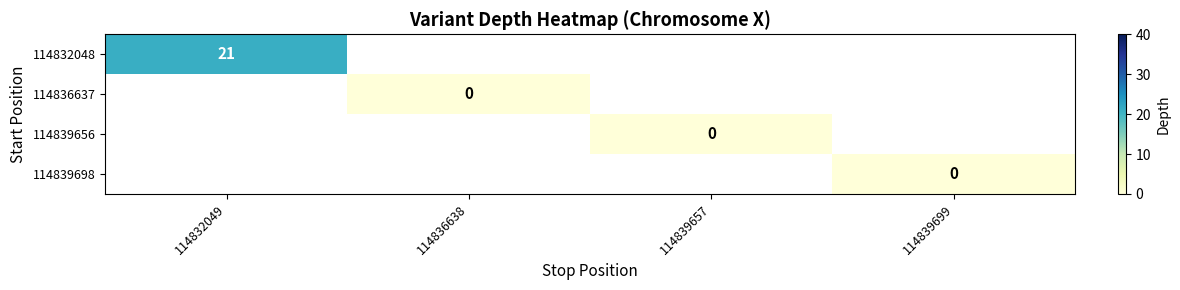

The value of 114832048 at 114832049 is 12. True or false?

False